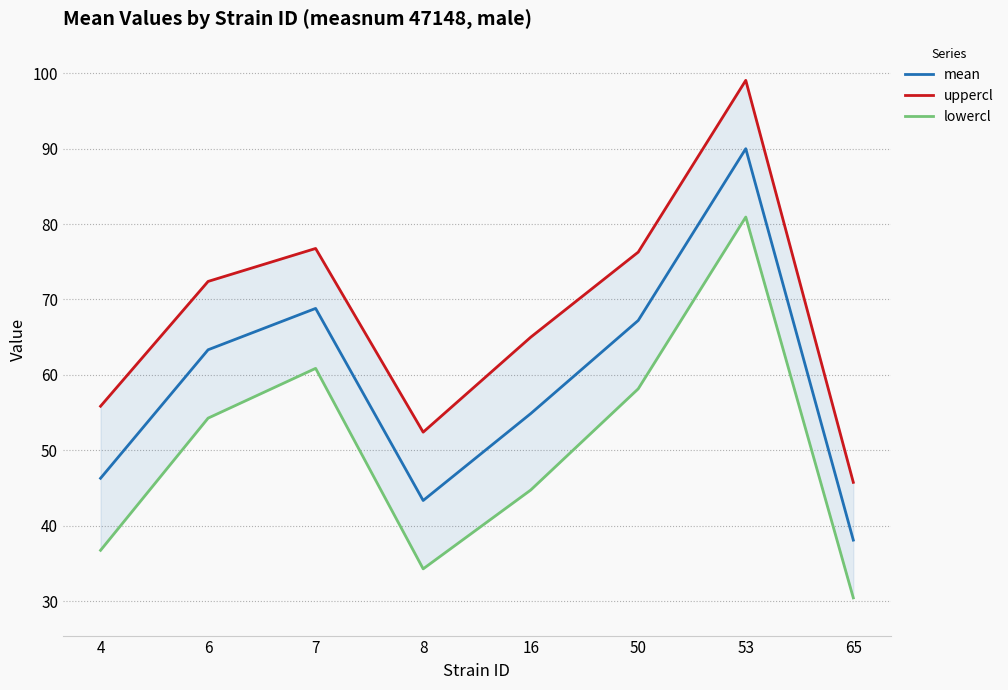

True or false: uppercl has a value of 55.8 at 4.

True